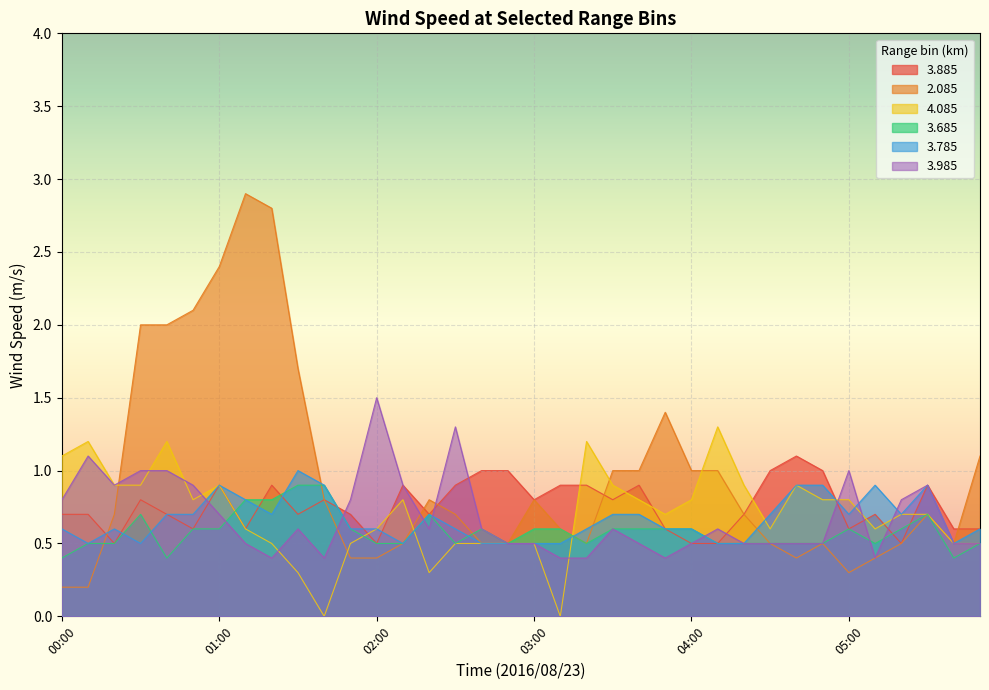

True or false: 3.785 has more than 1 interior local peaks.

True